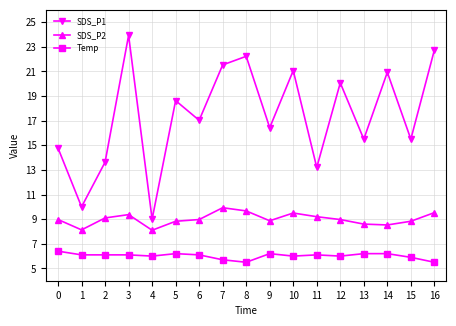

True or false: SDS_P2 has more than 0 points higher than both neighbors.

True